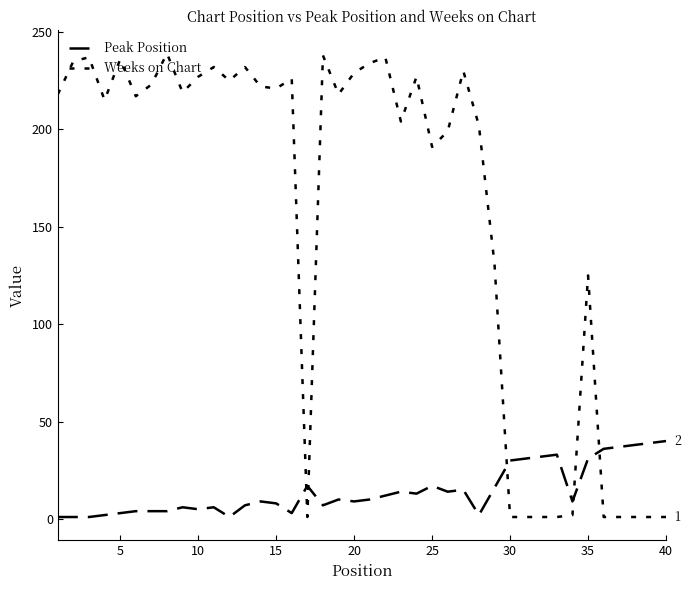

Does the chart display data point markers on the line(s)?

No